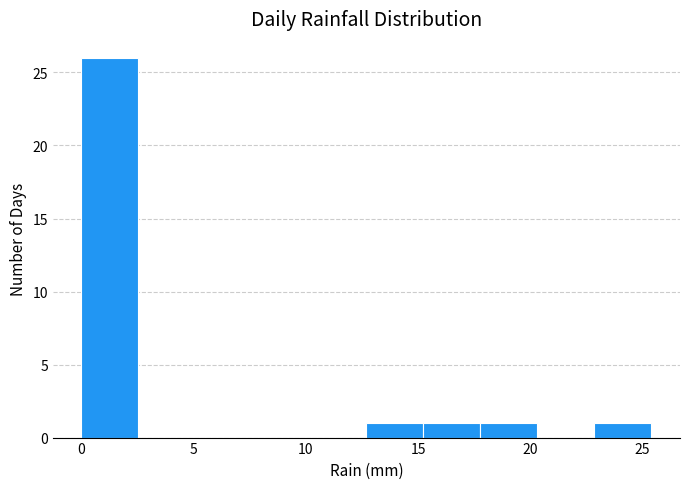

Which range on the x-axis has the tallest bar?

0.0 to 2.5